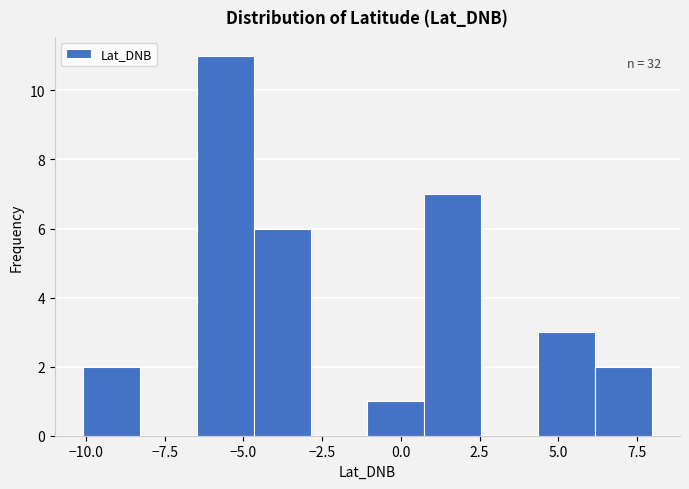

Around what value on the x-axis is the tallest bar? Give the approximate position of its centre, as read against the axis.

-5.5